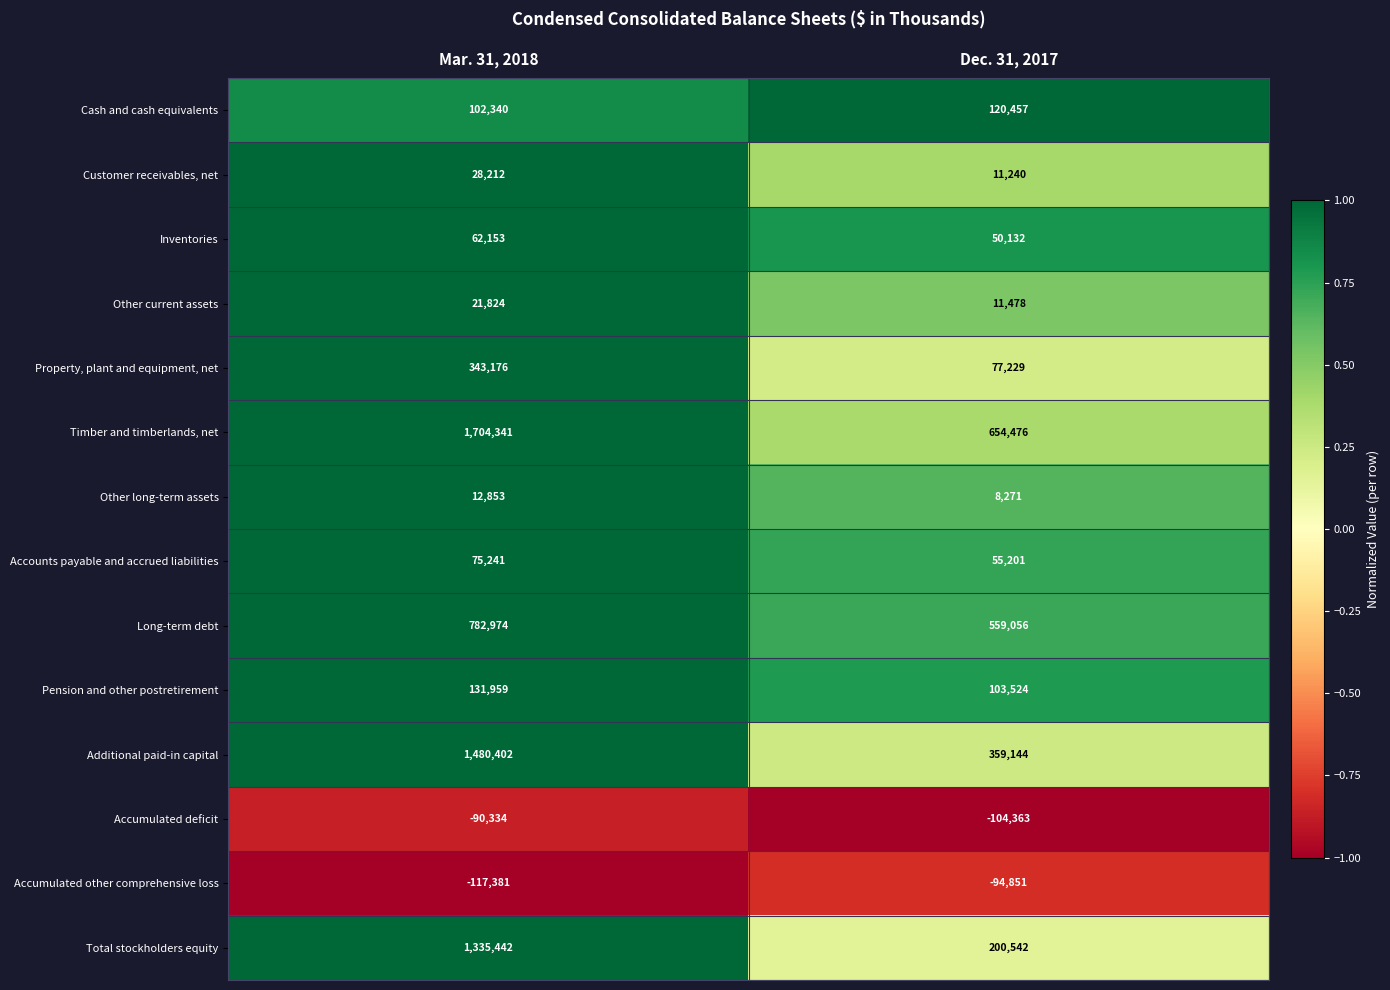

At which category is the sum across all series the highest?

Mar. 31, 2018